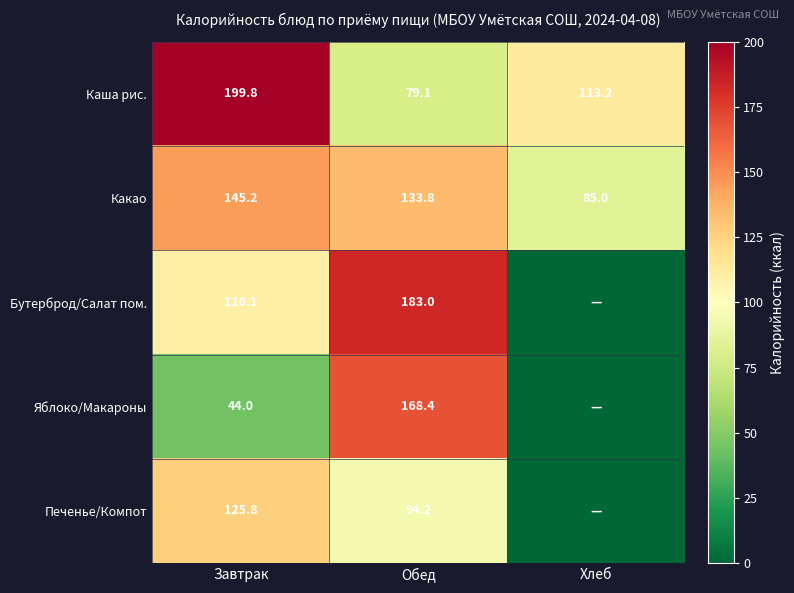

What is the sum of the Бутерброд/Салат пом. values at Завтрак and Обед?

293.1